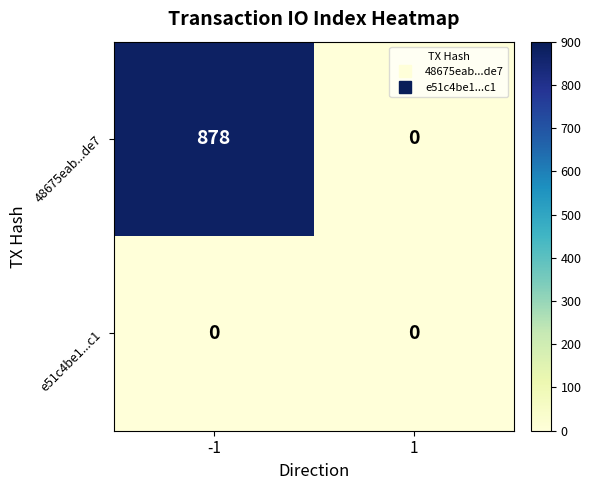

Reading right to left, extract all data points from this chart.

48675eab...de7: 0	878
e51c4be1...c1: 0	0